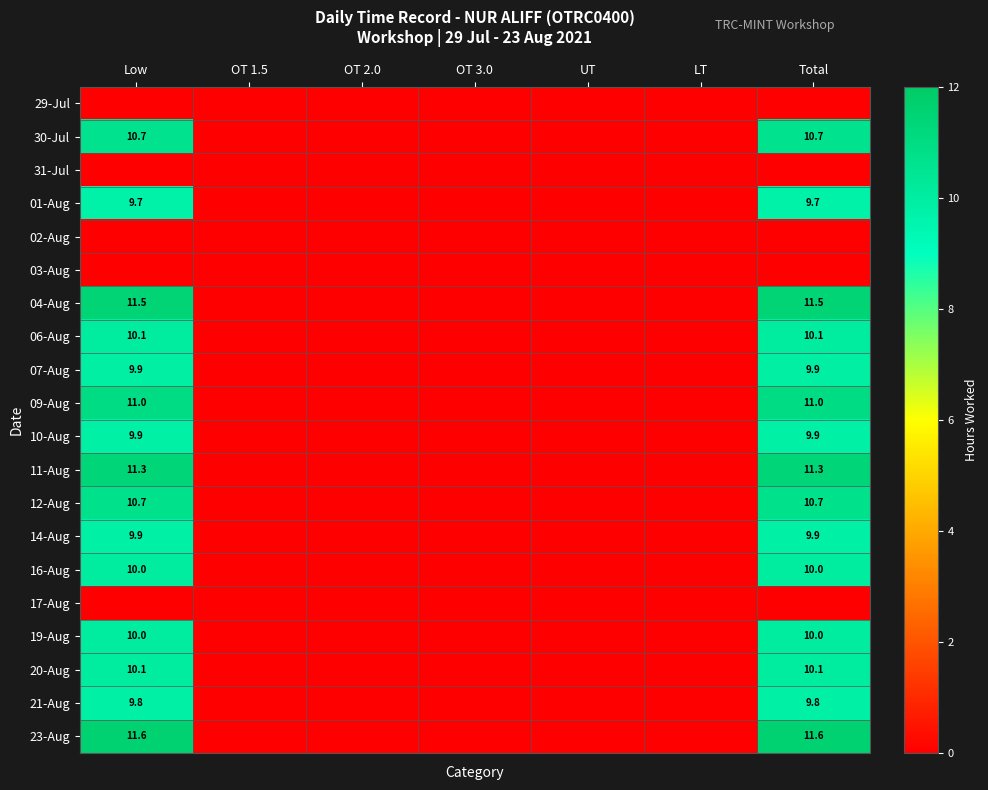

The value of 30-Jul at Total is 16.7. True or false?

False